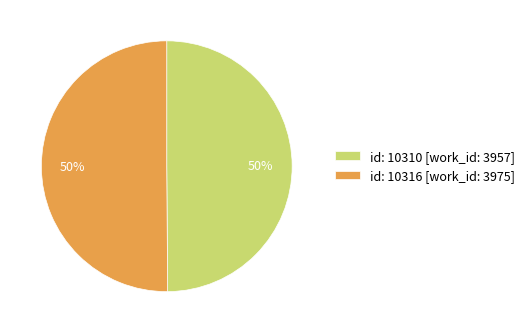

To the nearest percent, what is the combined percentage of id: 10316 [work_id: 3975] and id: 10310 [work_id: 3957]?

100%